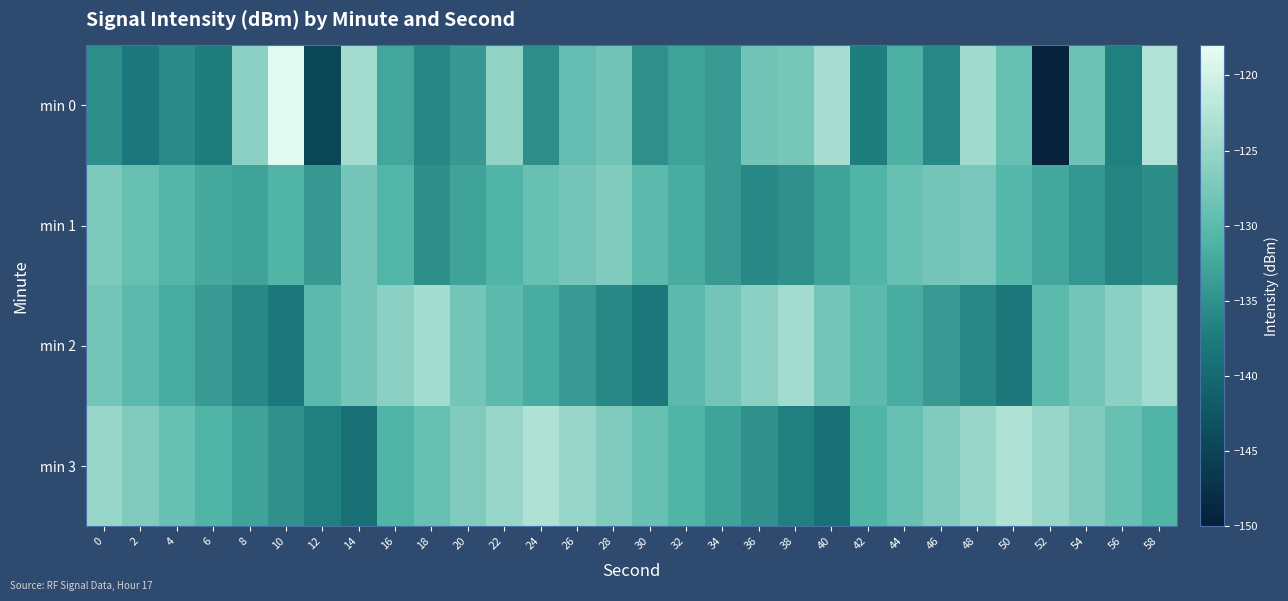

At which category does the chart reach its peak across all series?

10